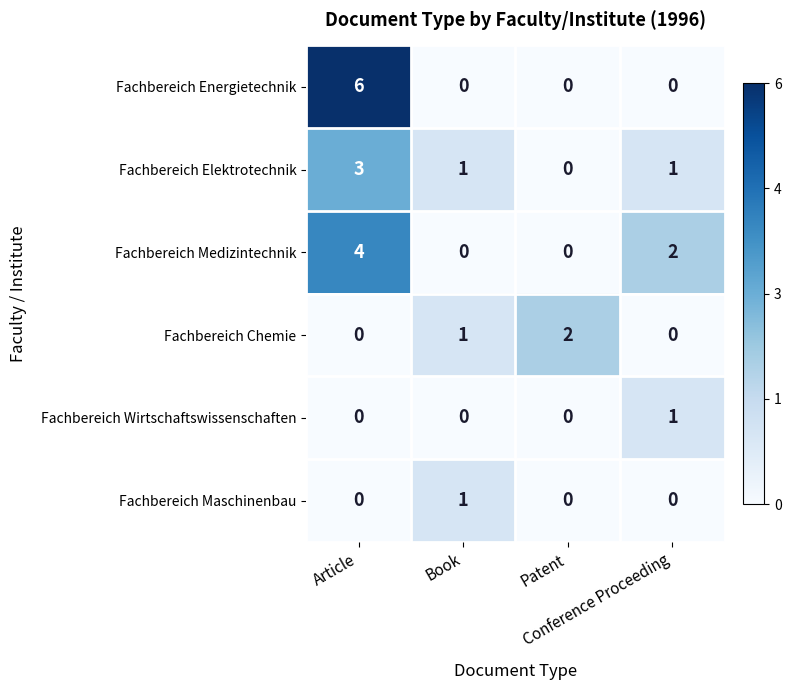

Which series has the largest range (max minus min)?

Fachbereich Energietechnik